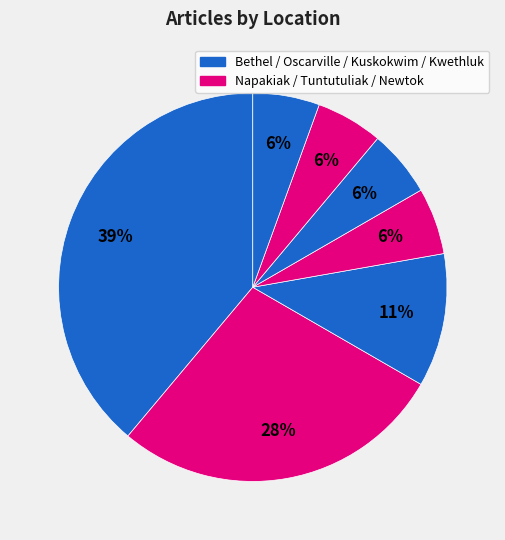

Count the number of slices in the pie.

7